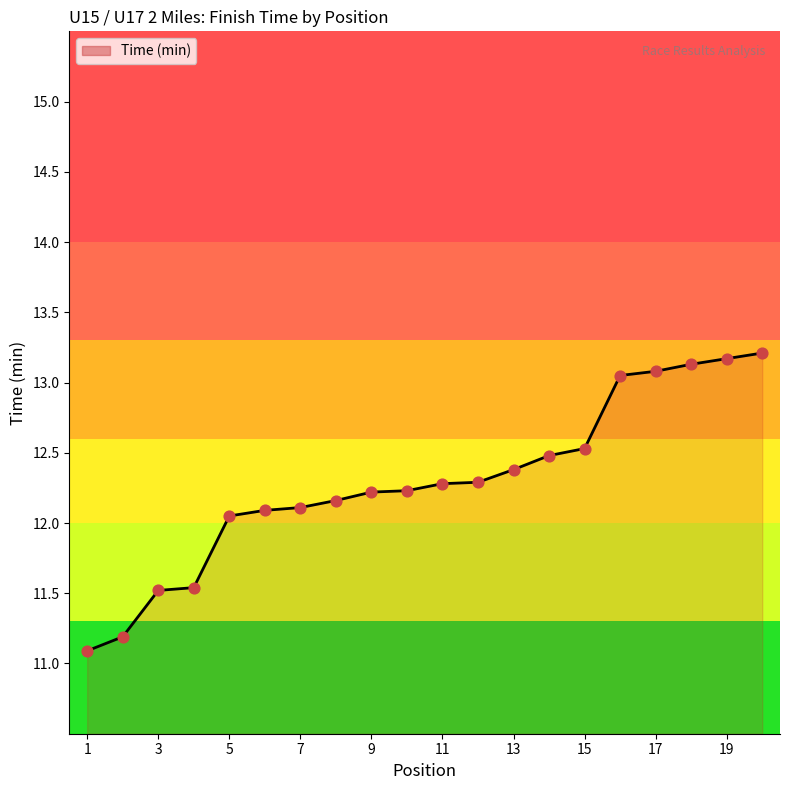

What is the maximum value shown in the chart?

13.2